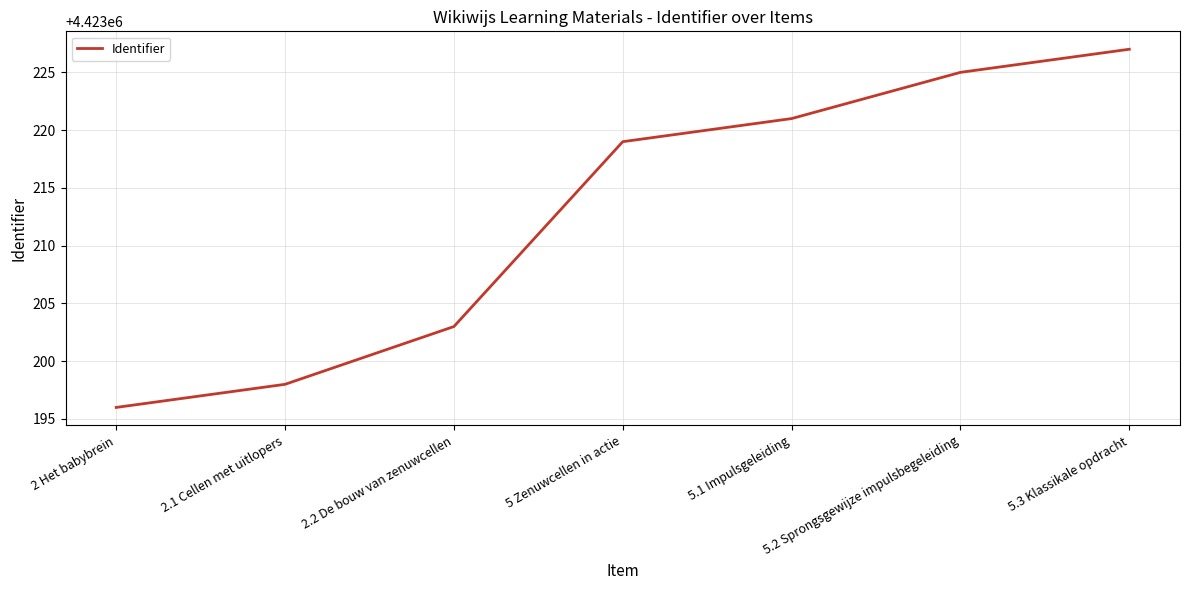

List the labels in order of value, smallest first.

2 Het babybrein, 2.1 Cellen met uitlopers, 2.2 De bouw van zenuwcellen, 5 Zenuwcellen in actie, 5.1 Impulsgeleiding, 5.2 Sprongsgewijze impulsbegeleiding, 5.3 Klassikale opdracht